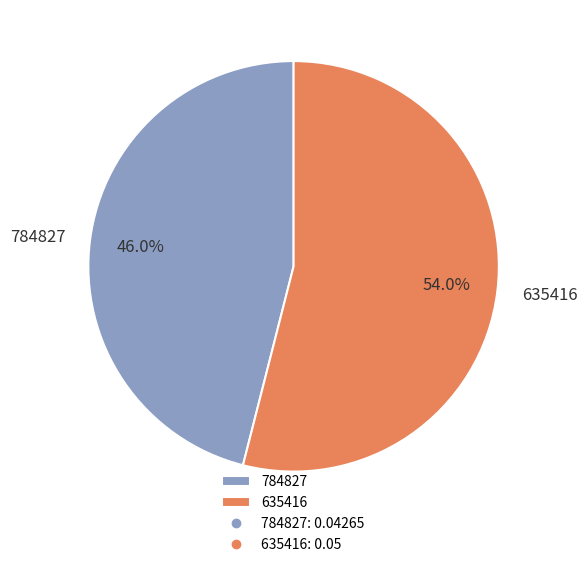

Is it true that 635416 is 54% of the pie?

True